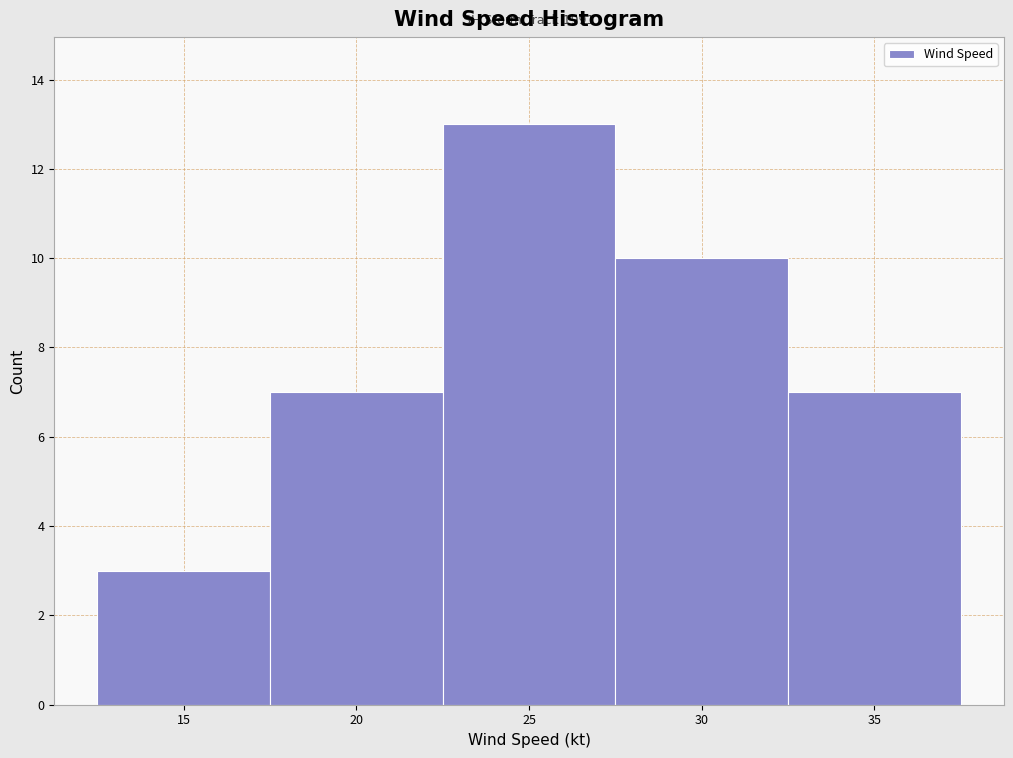

Over which range of the x-axis is the bar tallest?

22.5 to 27.5